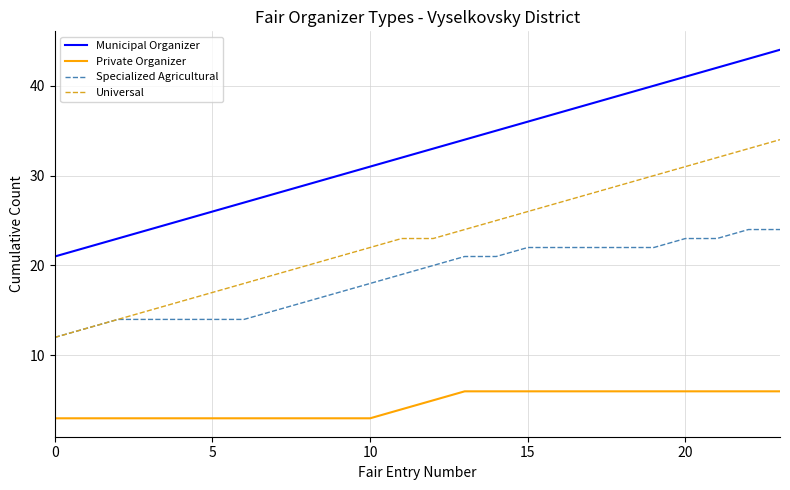

Which series has the widest spread of values?

Municipal Organizer